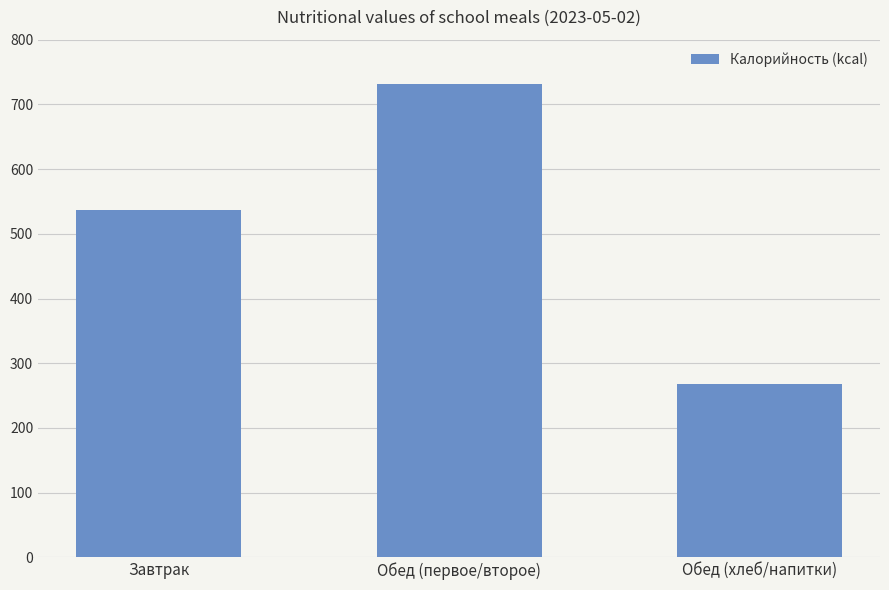

What is the value of the 1st bar from the left?

536.5